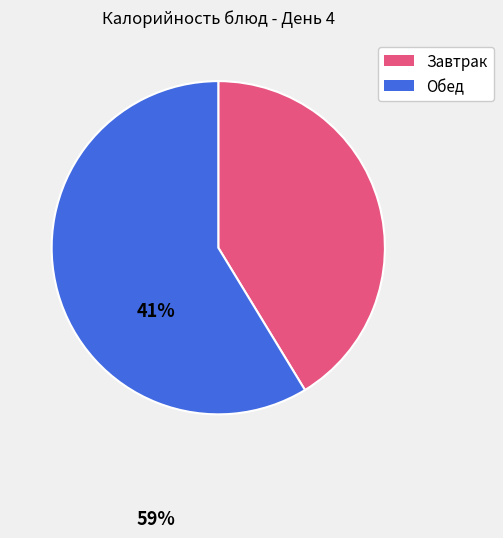

Which slice is the largest?

Обед